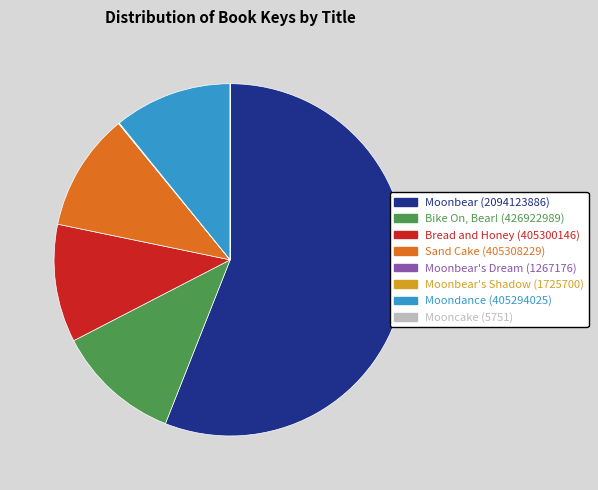

Which category has the biggest portion of the pie?

Moonbear (2094123886)